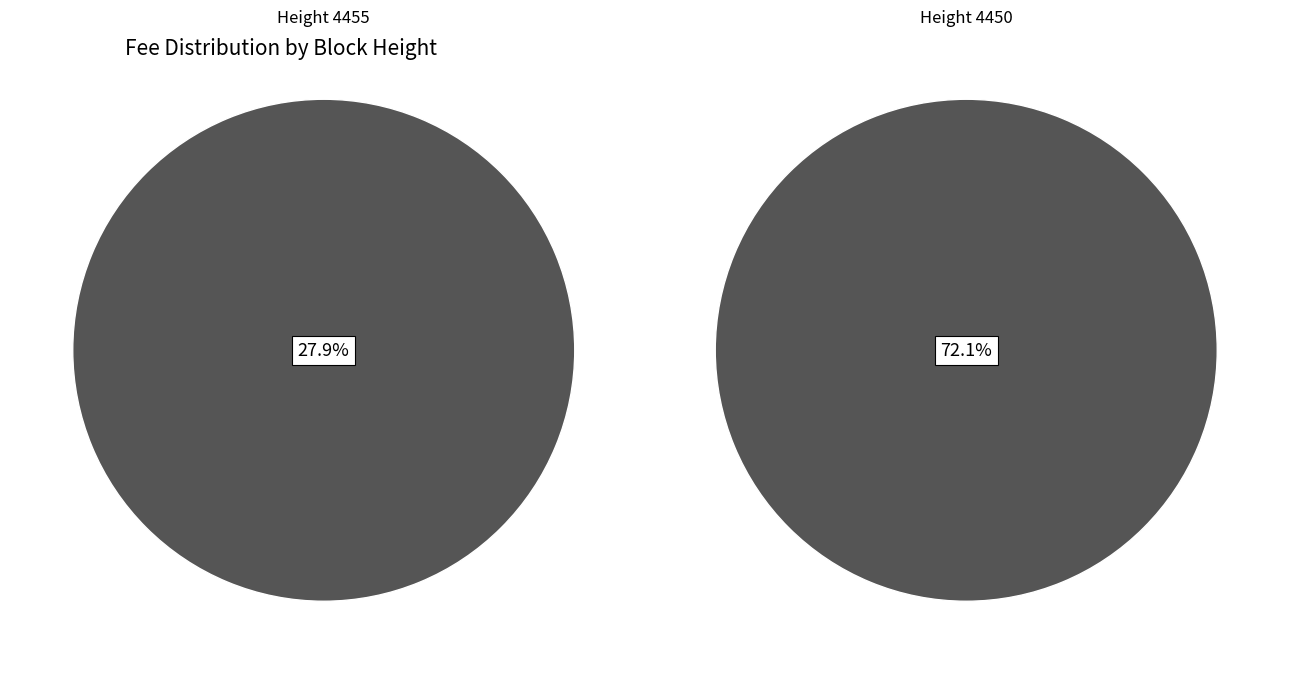

True or false: 4455 accounts for 20% of the total.

False